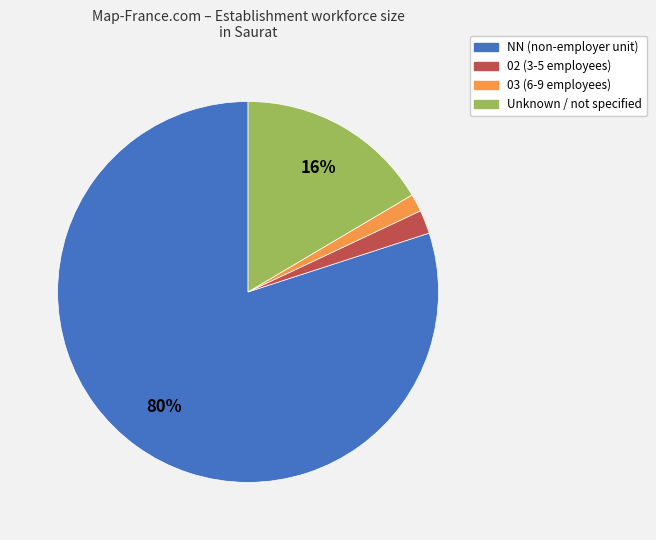

Is there a majority slice in this chart?

Yes